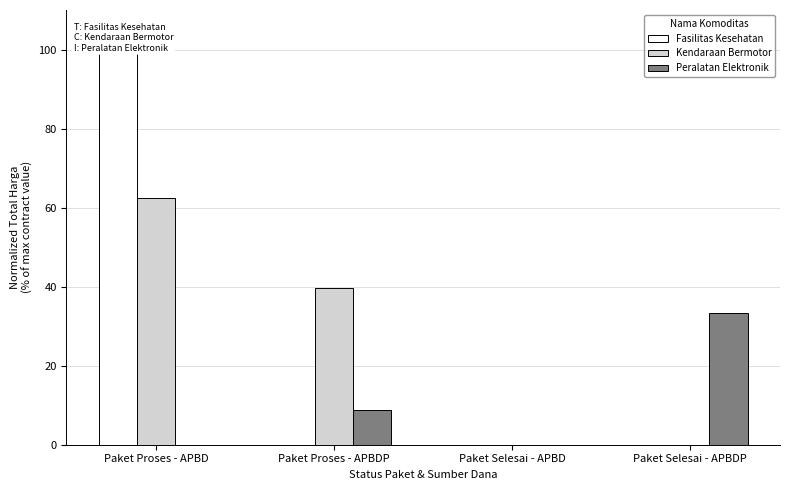

How many series are shown in this chart?

3